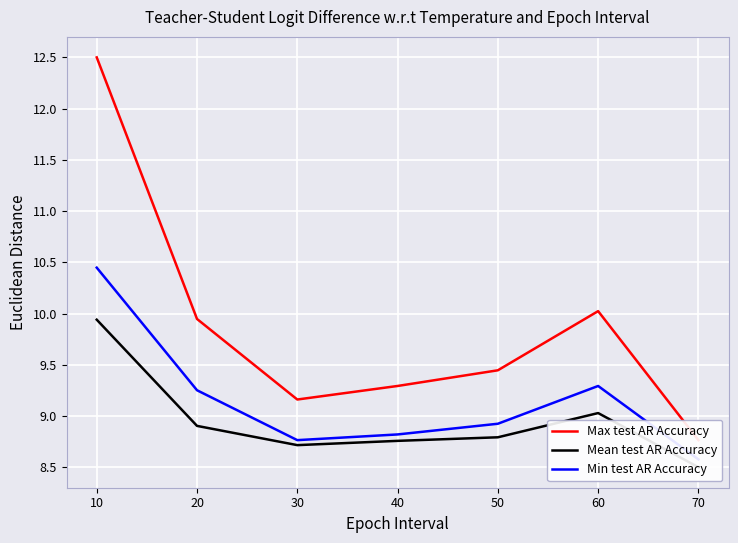

What is the minimum value shown in the chart?

8.5